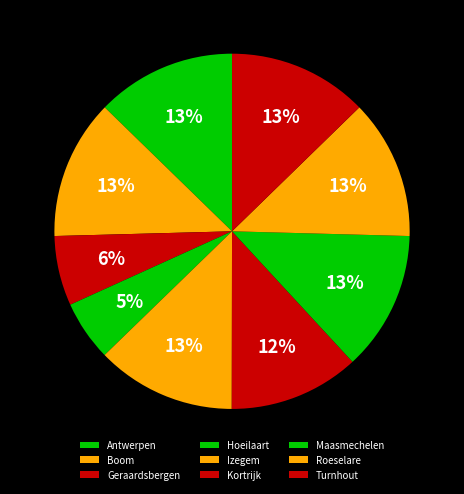

Count the number of slices in the pie.

9